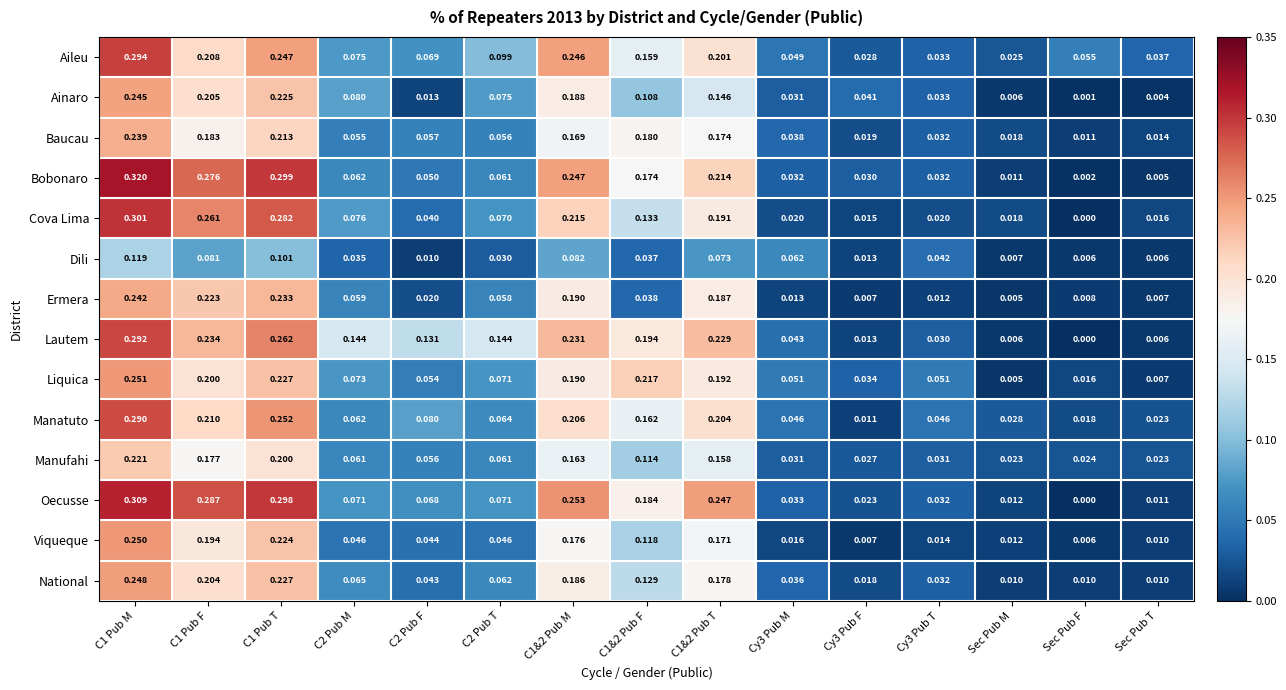

At how many categories does at least one series exceed 0?

15